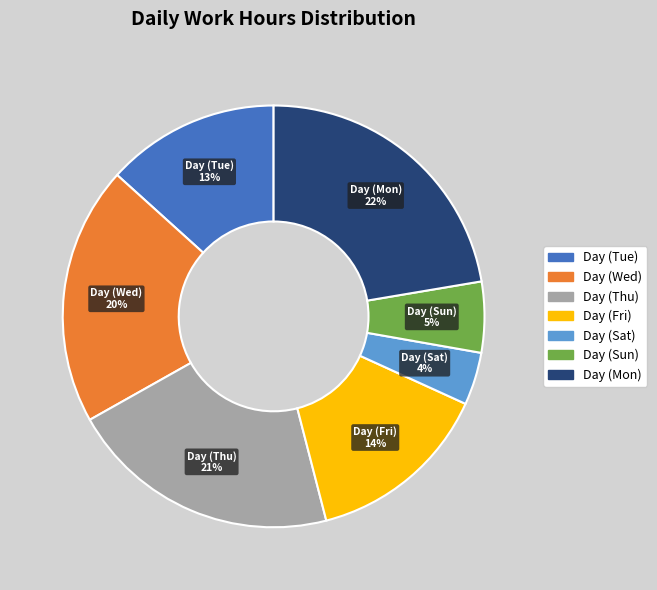

What is the ratio of the value at Day (Mon) to the value at Day (Tue)?

1.7